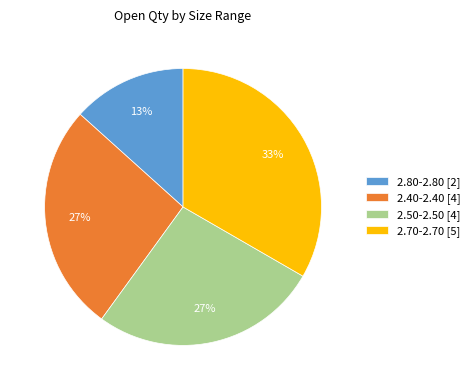

To the nearest percent, what portion does 2.40-2.40 represent?

27%